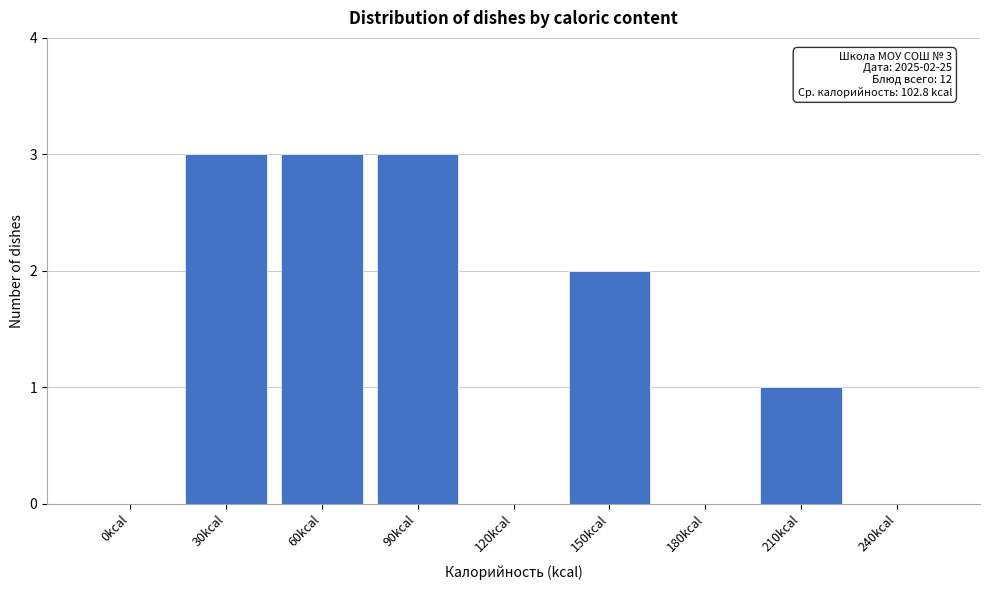

Reading right to left, extract all data points from this chart.

240kcal=0	210kcal=1	180kcal=0	150kcal=2	120kcal=0	90kcal=3	60kcal=3	30kcal=3	0kcal=0